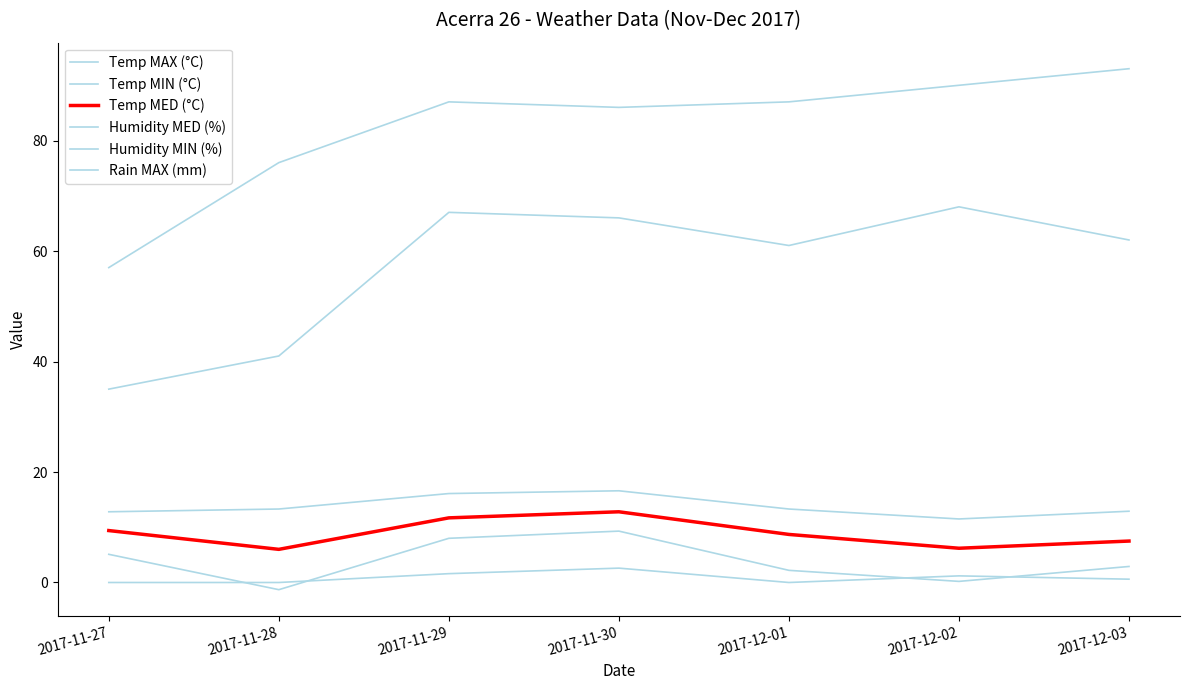

What is the label of the 3rd point from the right?

2017-12-01